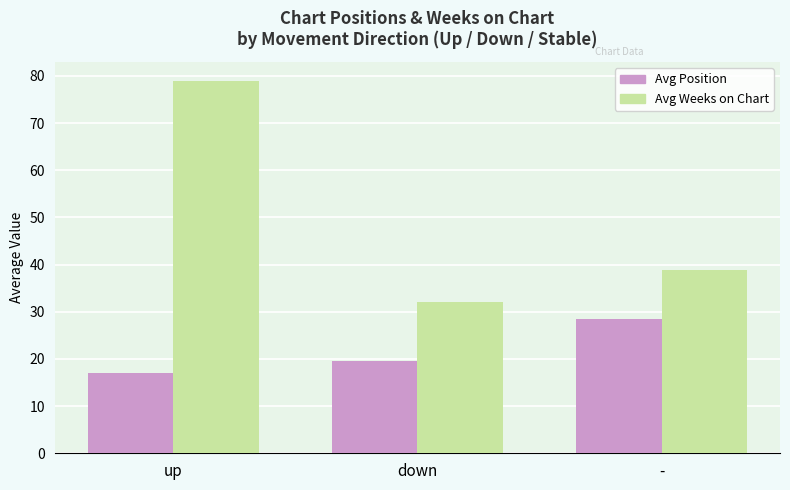

What are all the series names shown in the legend?

Avg Position, Avg Weeks on Chart